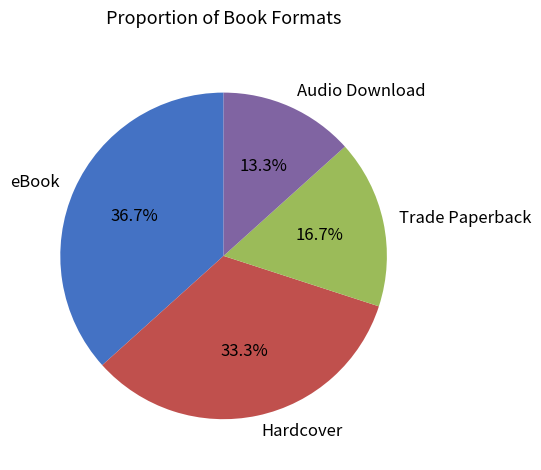

How many slices are in this pie chart?

4